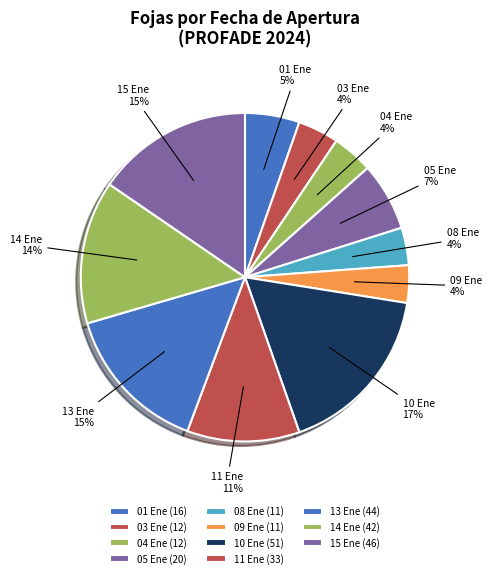

To the nearest percent, what is the average slice percentage?

9%